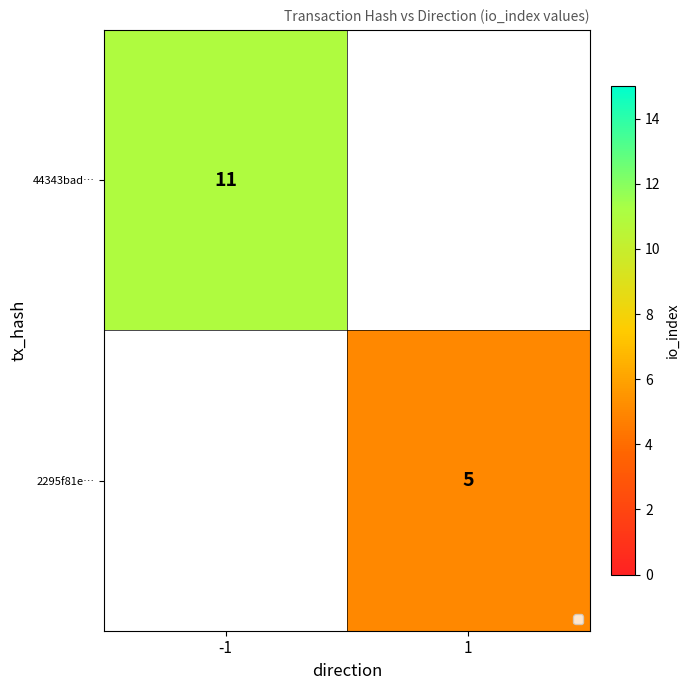

The 2295f81e… series shows 7 at 1. True or false?

False